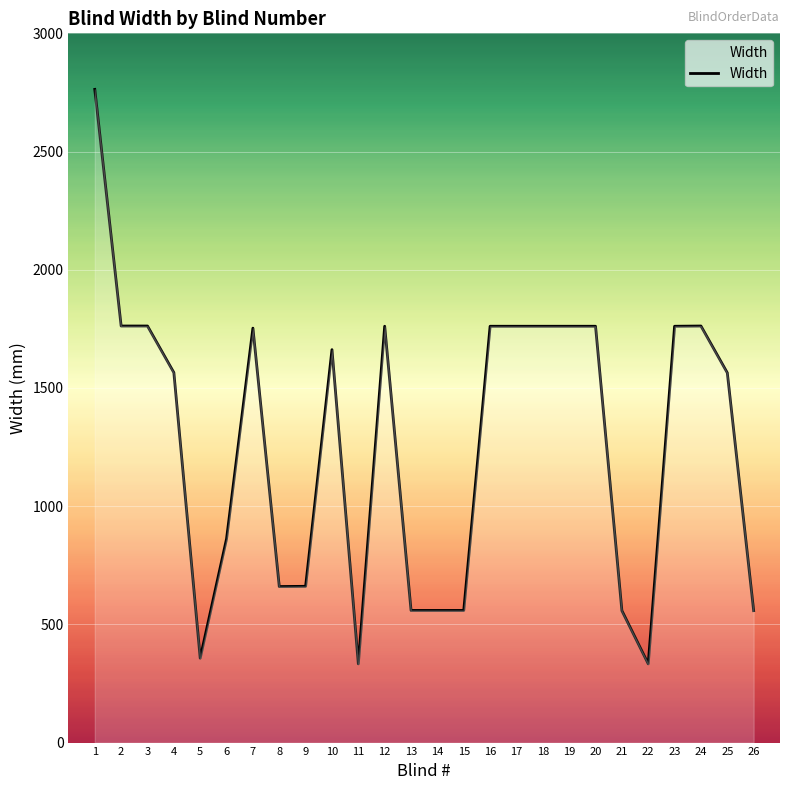

Which has a higher value, 1 or 11?

1